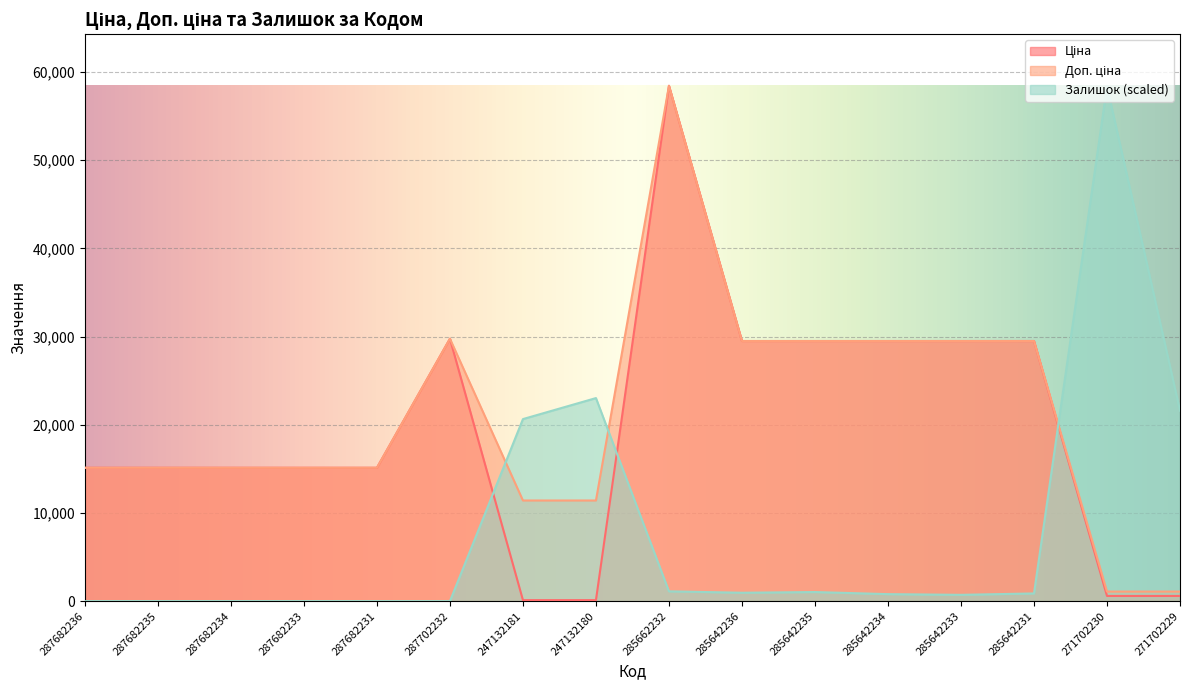

Does the chart display data point markers on the line(s)?

No